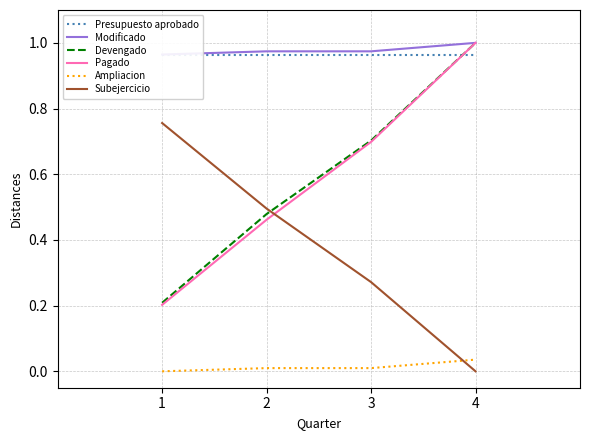

Is the value of Pagado at 3 greater than the value of Subejercicio at 2?

Yes